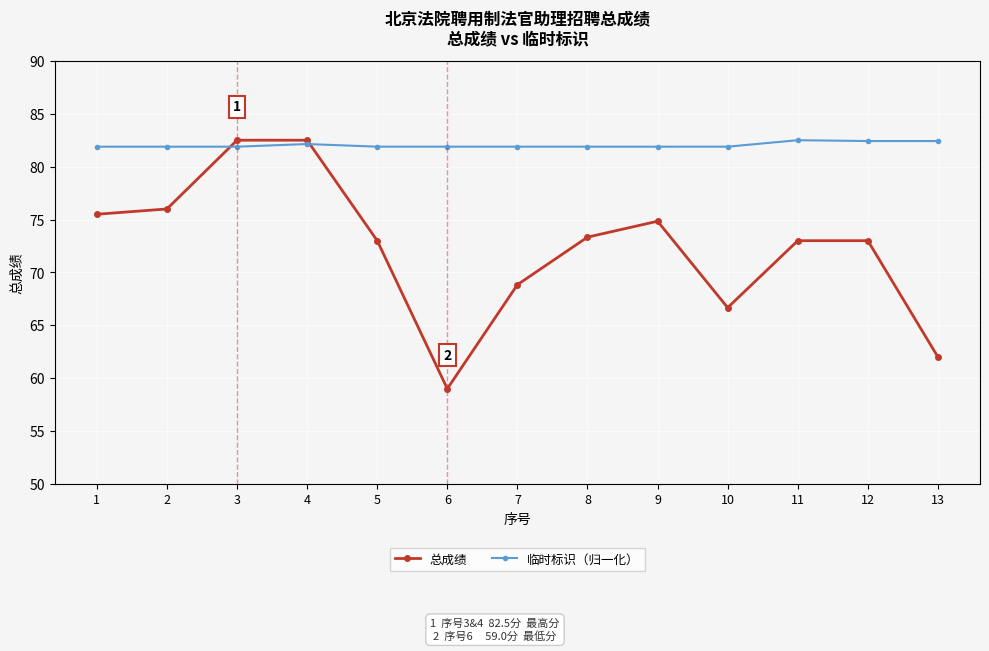

What is the value of the 临时标识（归一化） point at the 13th from the left?

82.4